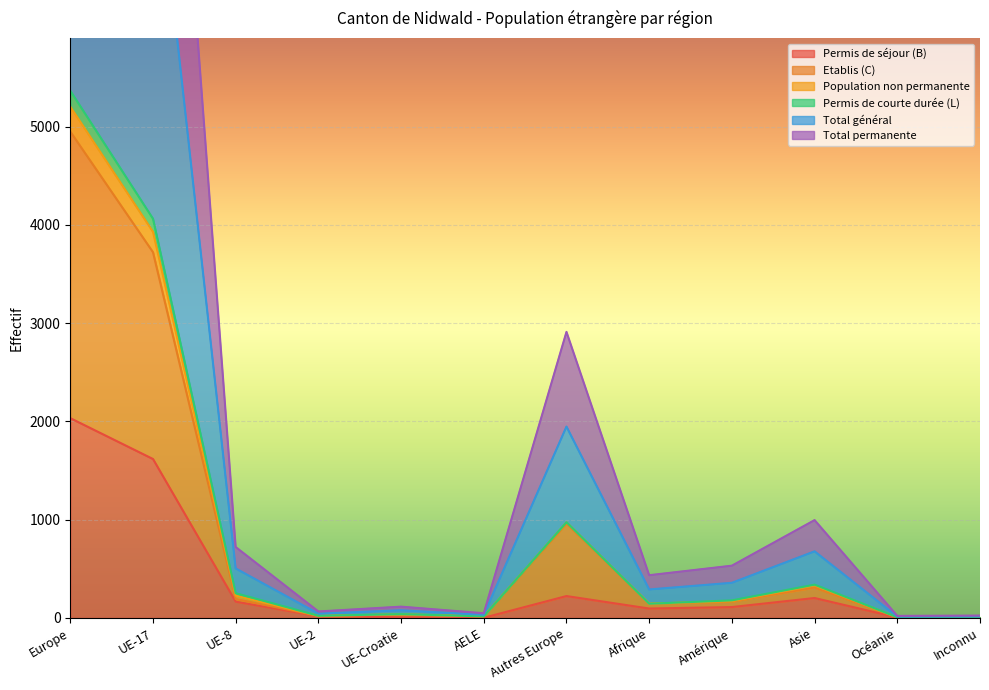

True or false: Etablis (C) and Population non permanente cross at least once.

False